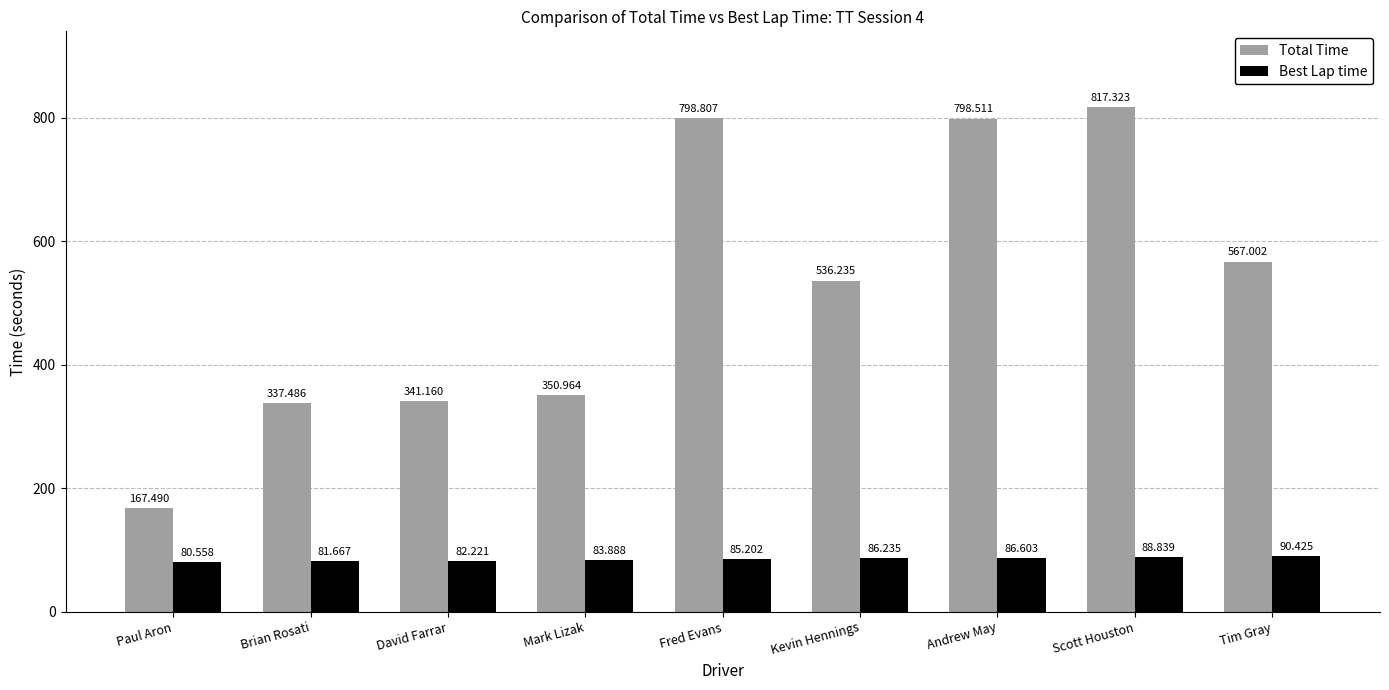

Where does the Total Time series first go above 536?

Fred Evans